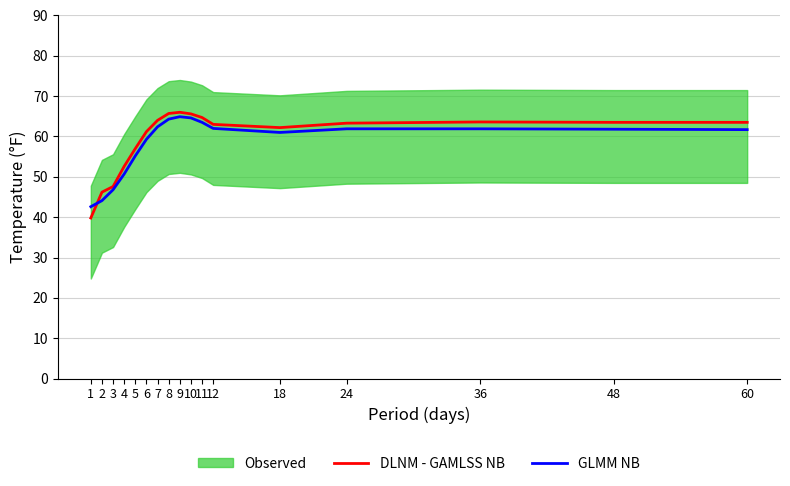

True or false: DLNM - GAMLSS NB has a value of 111.4 at 7.

False